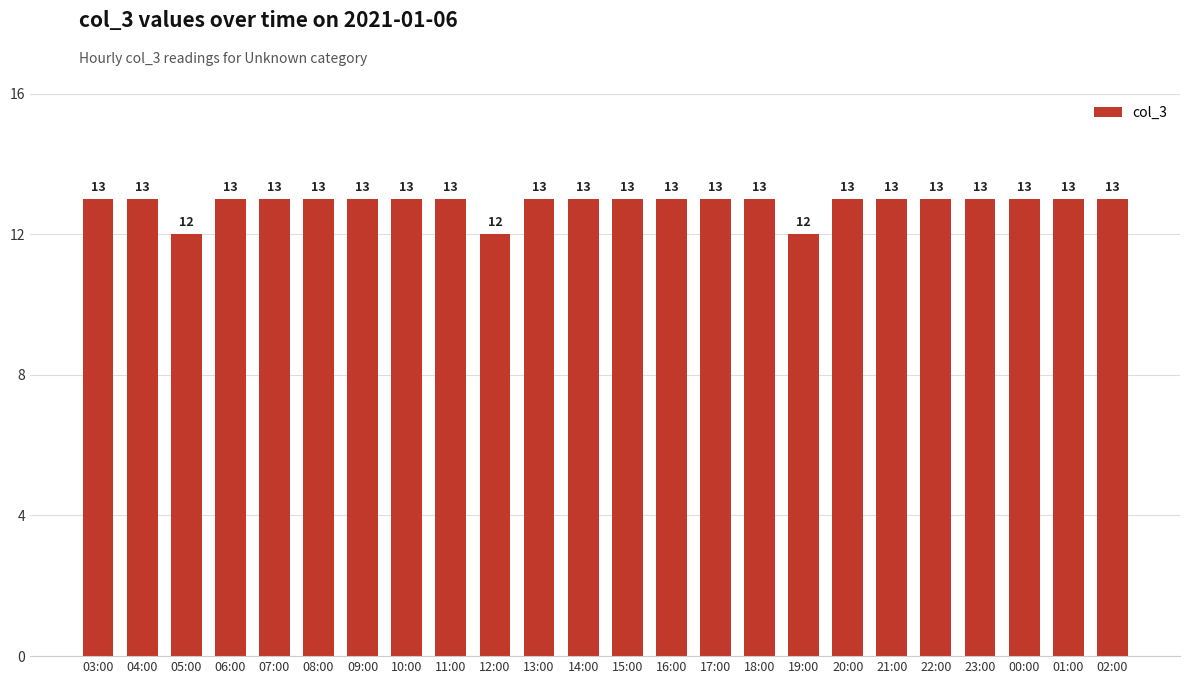

The value at 07:00 is 6. True or false?

False